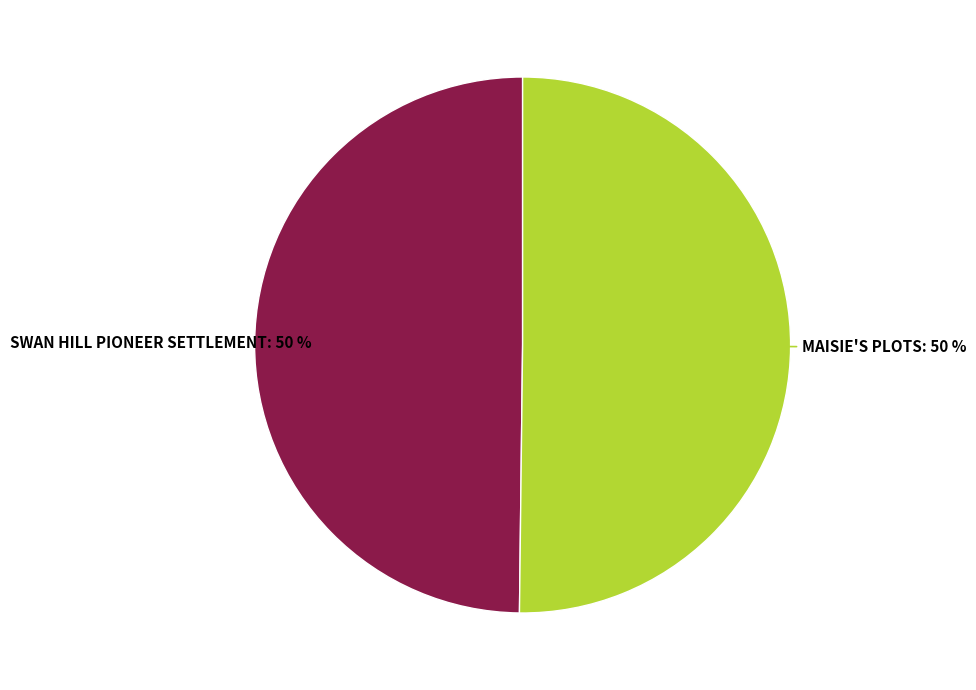

Is the sum of MAISIE'S PLOTS and SWAN HILL PIONEER SETTLEMENT greater than half?

Yes